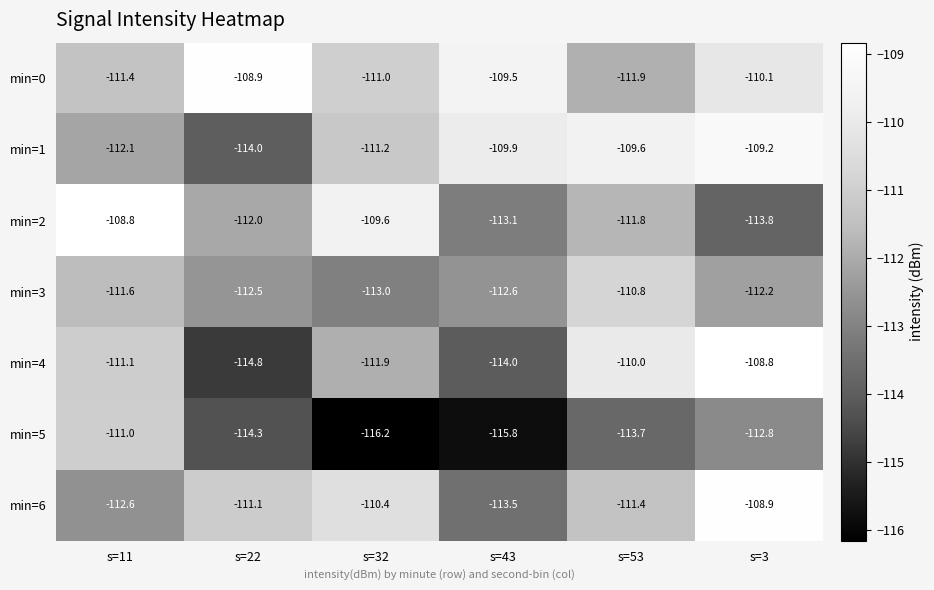

Which category has the lowest value in the min=6 series?

s=43